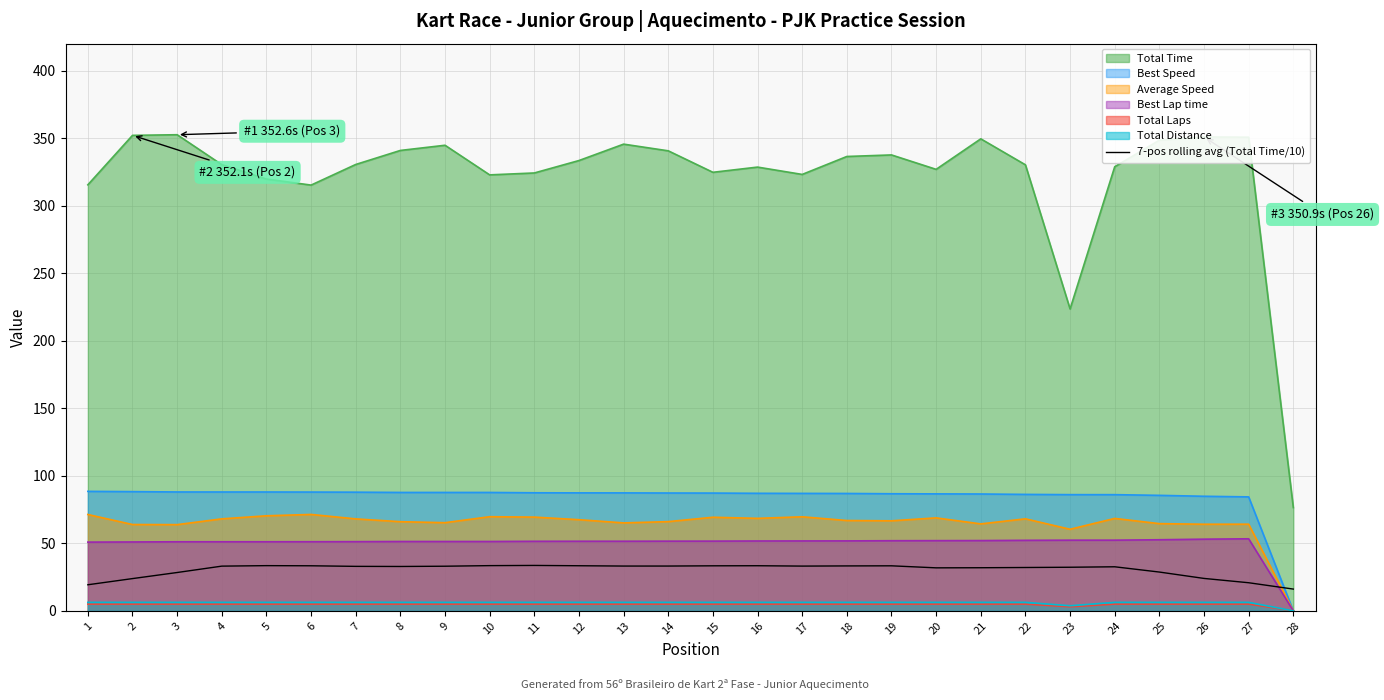

Reading left to right, what are all the values shown in this chart?

19.3	23.9	28.4	33.1	33.5	33.3	32.9	32.8	33.0	33.5	33.6	33.4	33.1	33.1	33.3	33.4	33.1	33.2	33.3	31.8	31.9	32.1	32.3	32.6	28.7	24.0	20.8	16.1